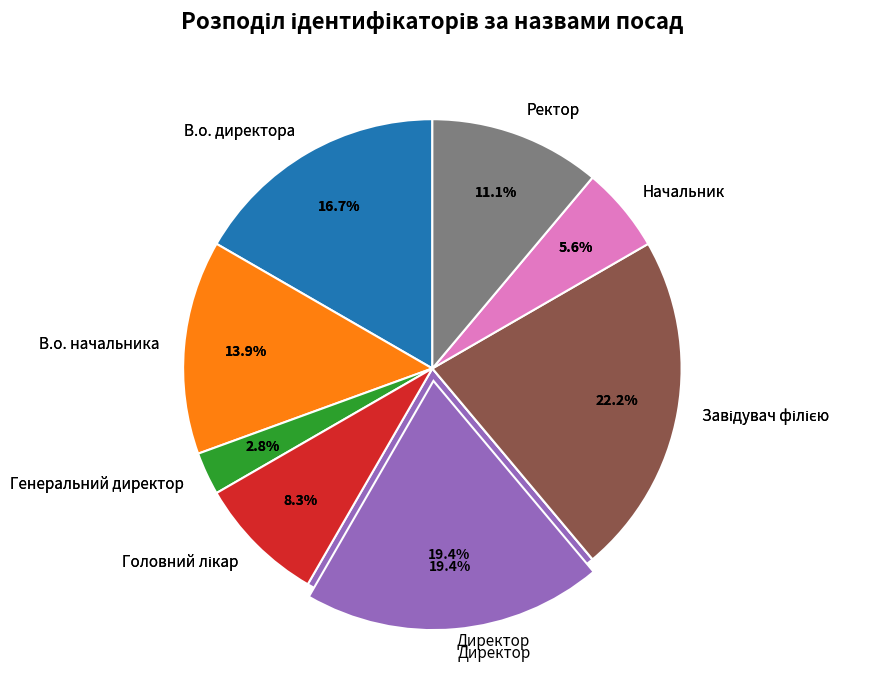

To the nearest percent, what is the difference between the В.о. директора and Начальник slice percentages?

11%